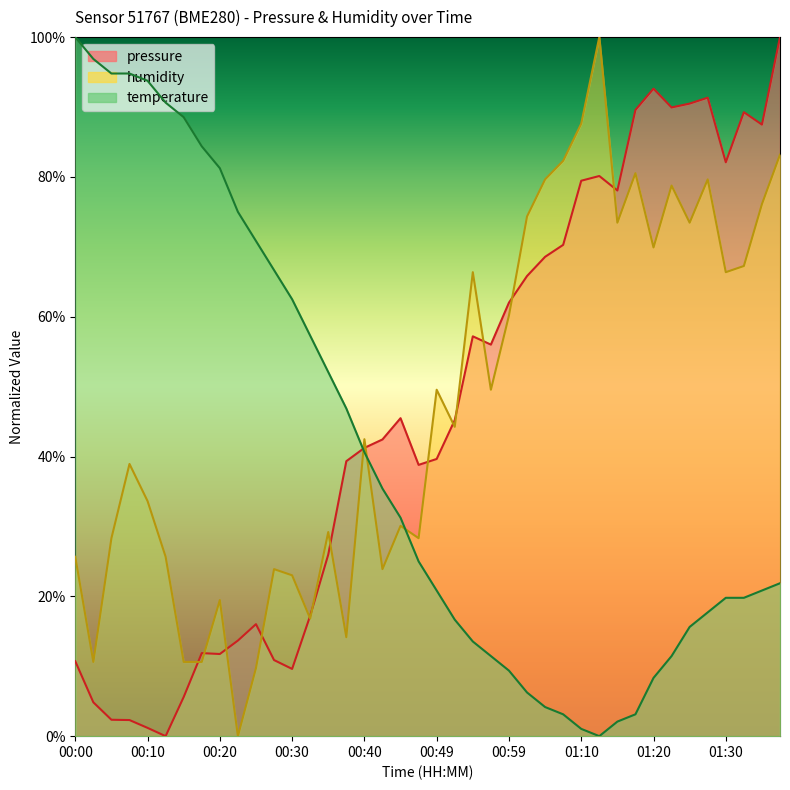

At which label is humidity closest to 0?

00:22